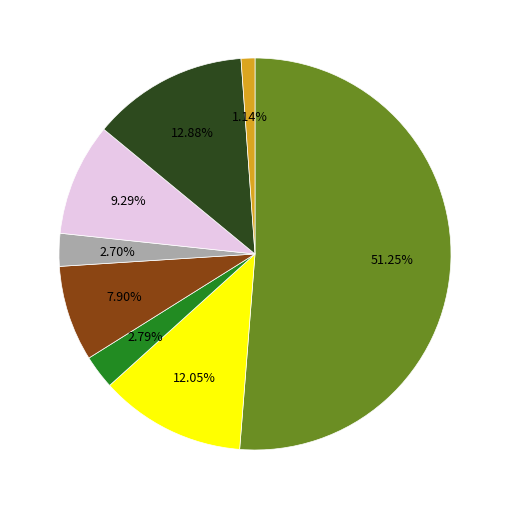

Is there a majority slice in this chart?

Yes